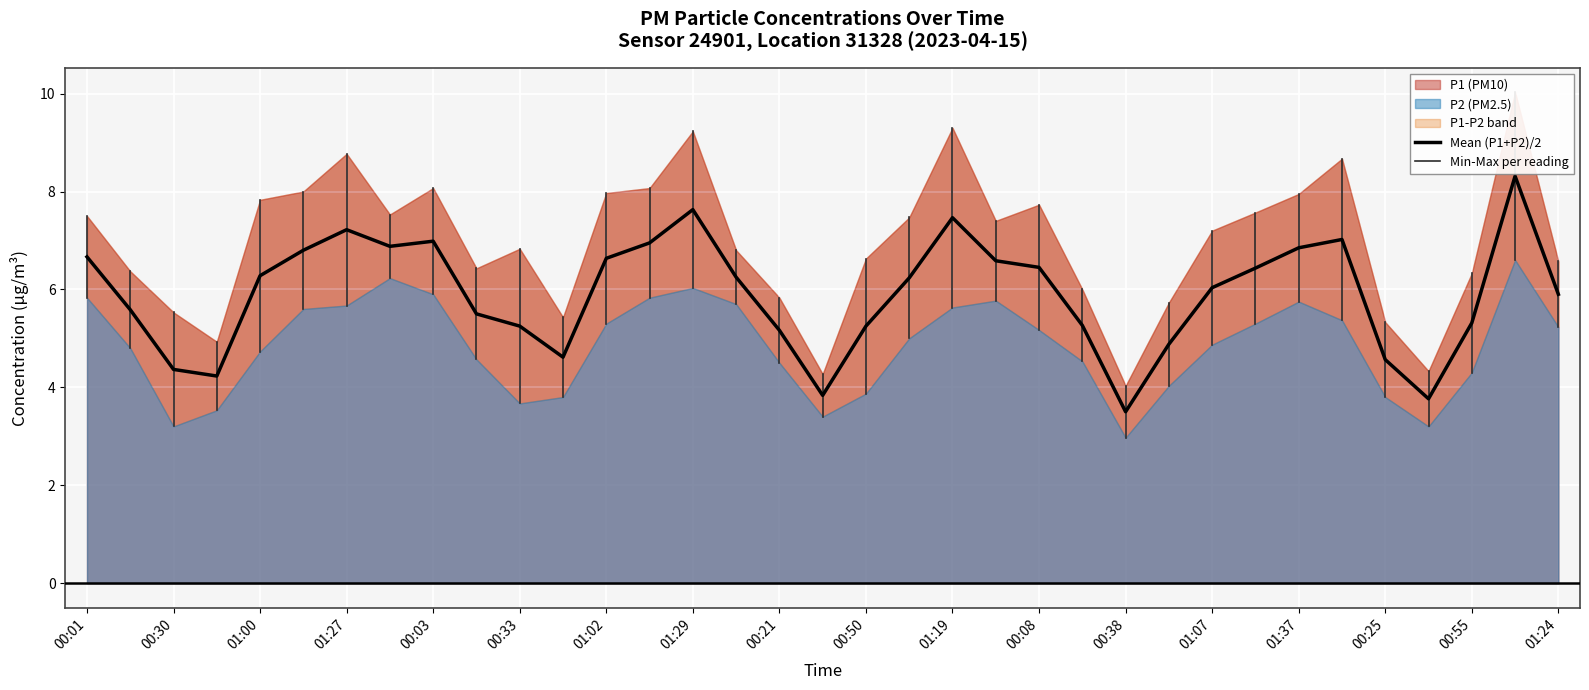

What is the value of the 4th point from the left?

4.2